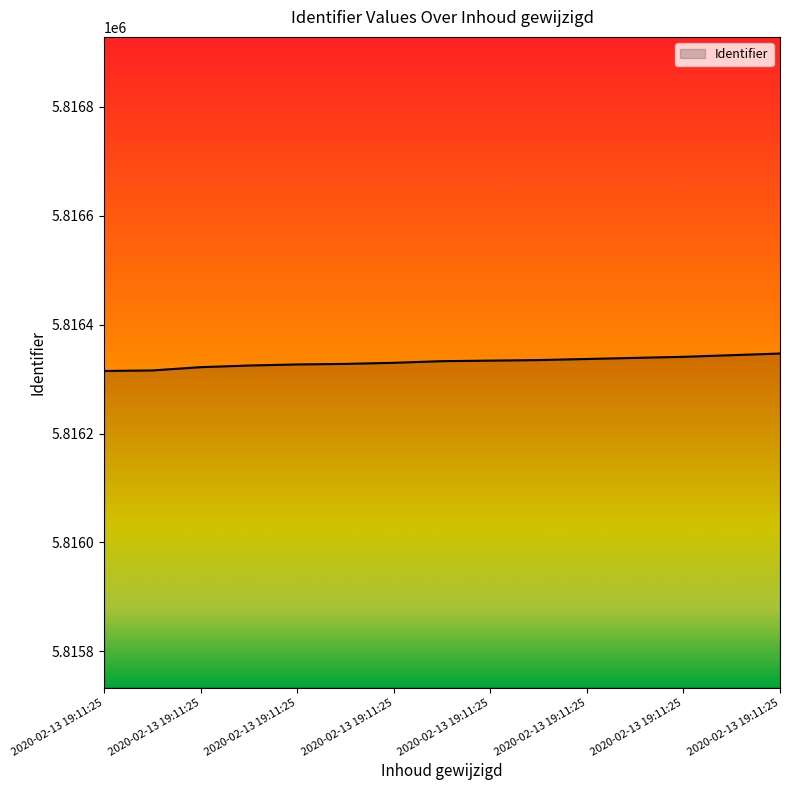

What is the difference between the maximum and minimum values?

32